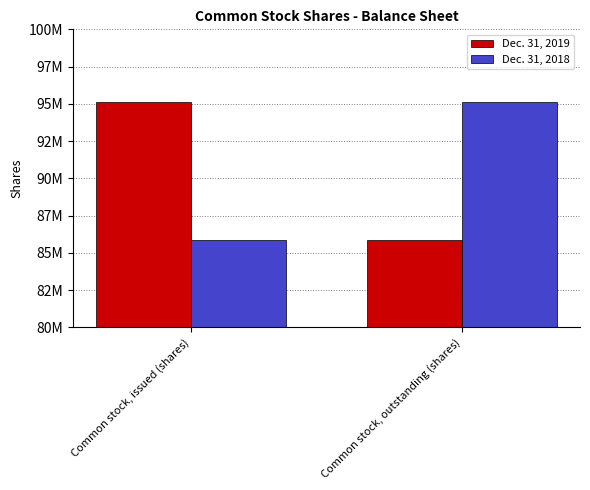

What are all the series names shown in the legend?

Dec. 31, 2019, Dec. 31, 2018